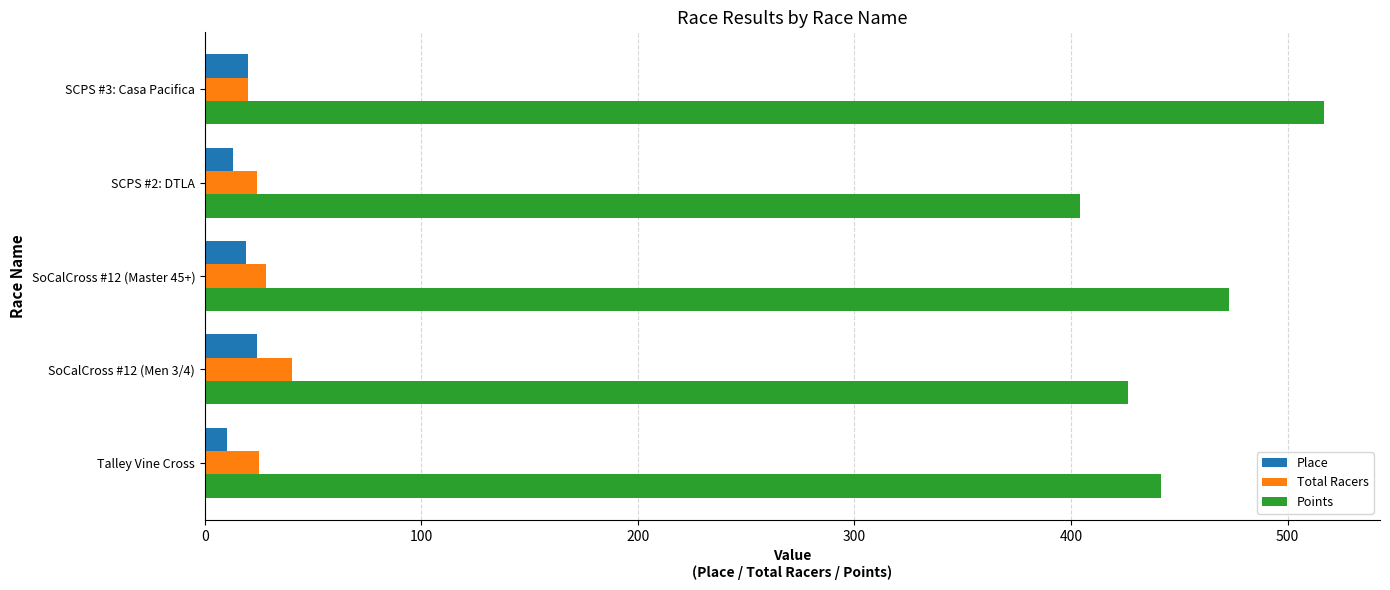

How many data points does each series have?

5